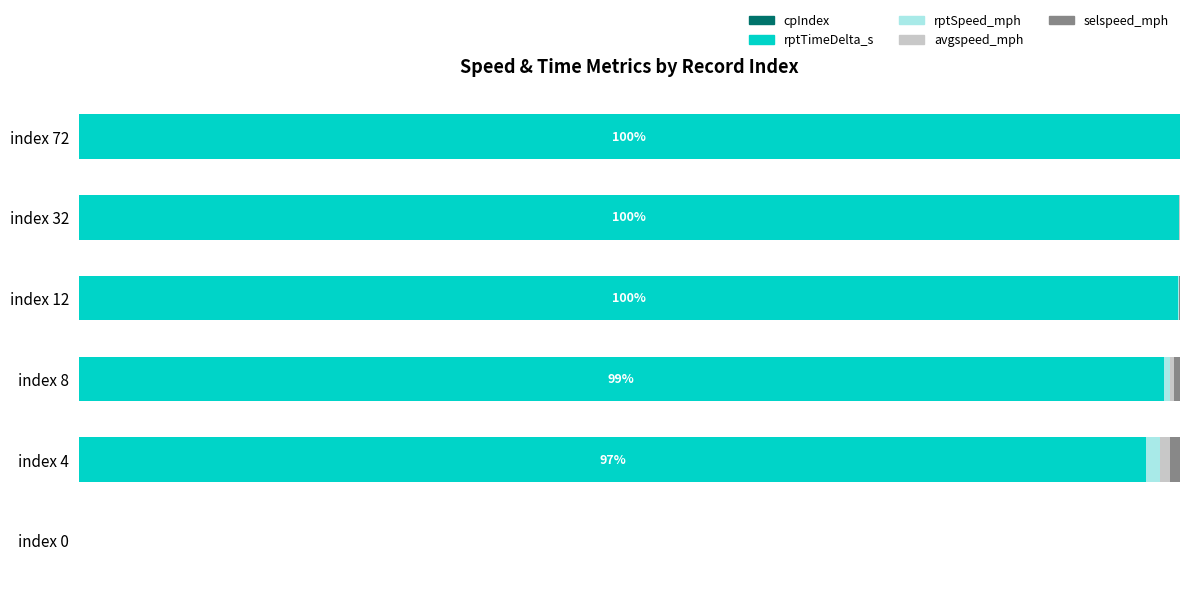

List the series in order of their peak value, lowest first.

cpIndex, selspeed_mph, avgspeed_mph, rptSpeed_mph, rptTimeDelta_s